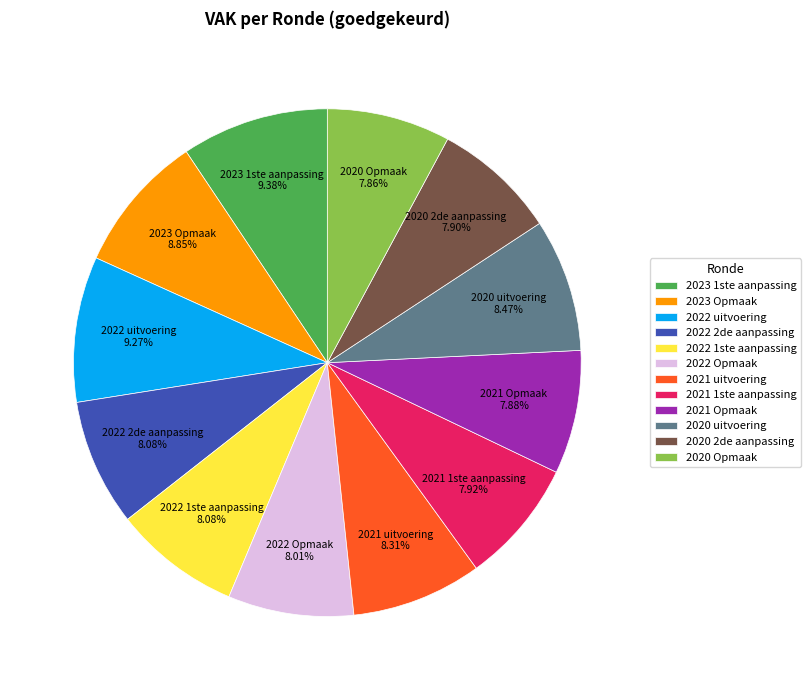

To the nearest percent, what is the combined percentage of 2022 Opmaak and 2023 Opmaak?

17%